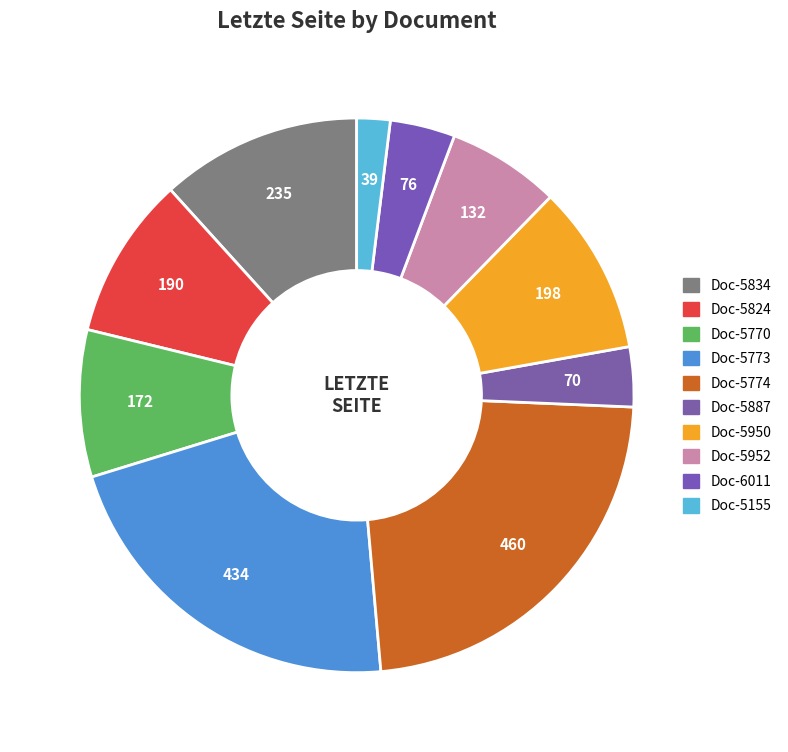

How many slices are in this pie chart?

10